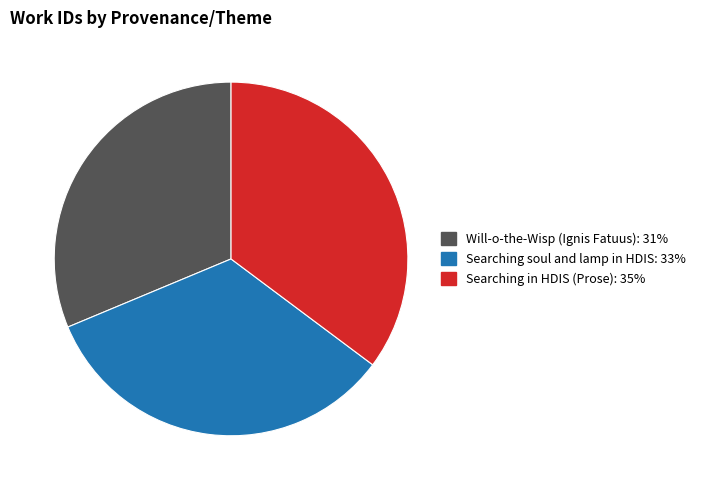

Does Searching soul and lamp in HDIS account for over 50% of the chart?

No